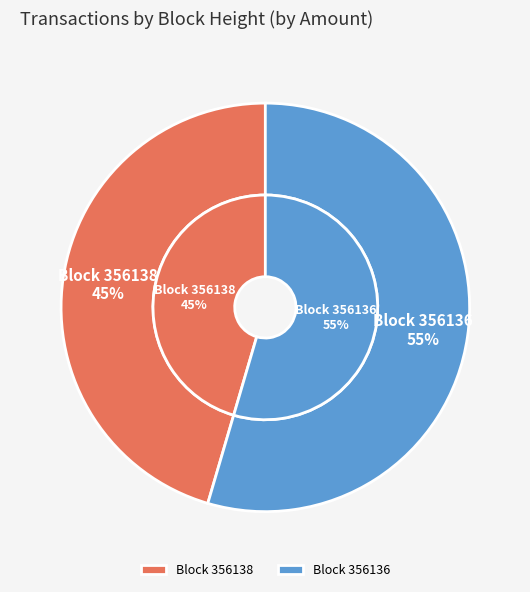

To the nearest percent, what portion does 356136 represent?

55%